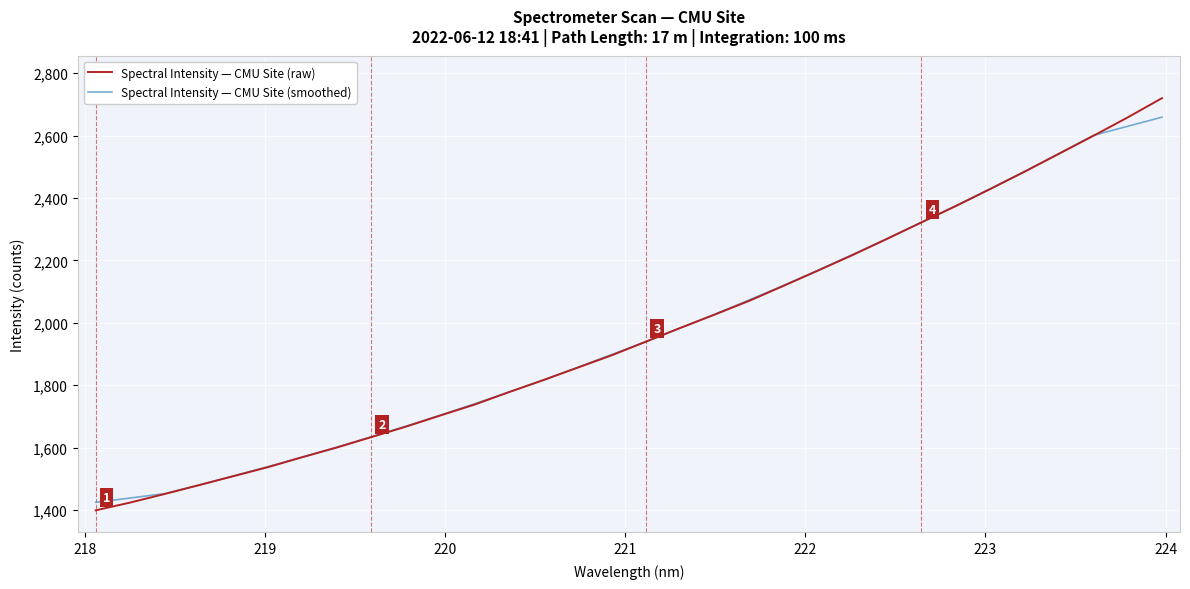

What is the greatest value displayed?

2719.7